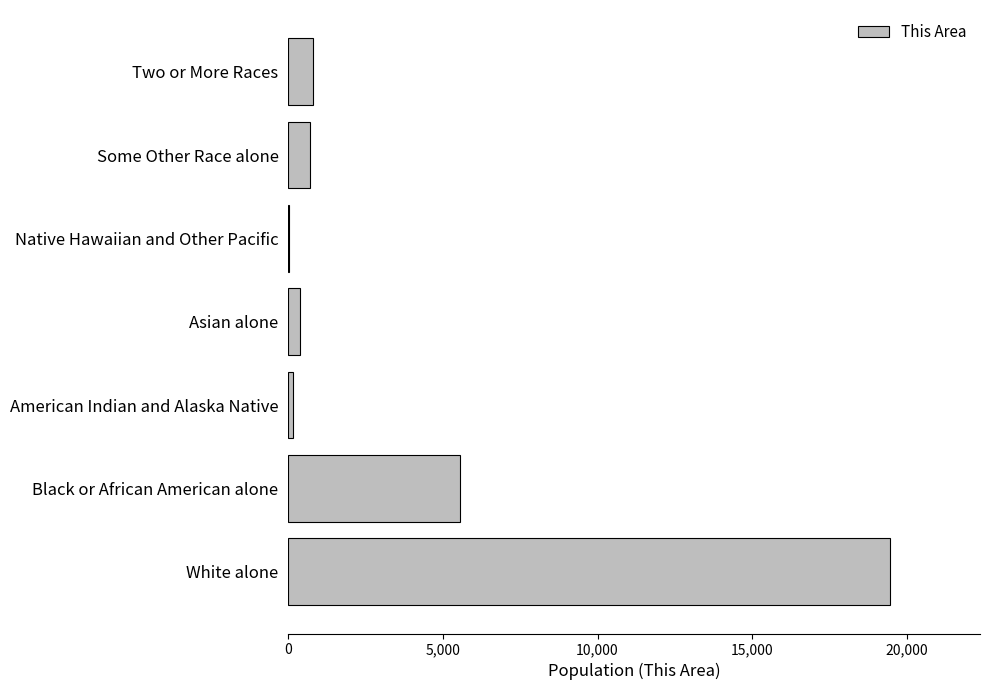

Which category has the highest value across all series?

White alone